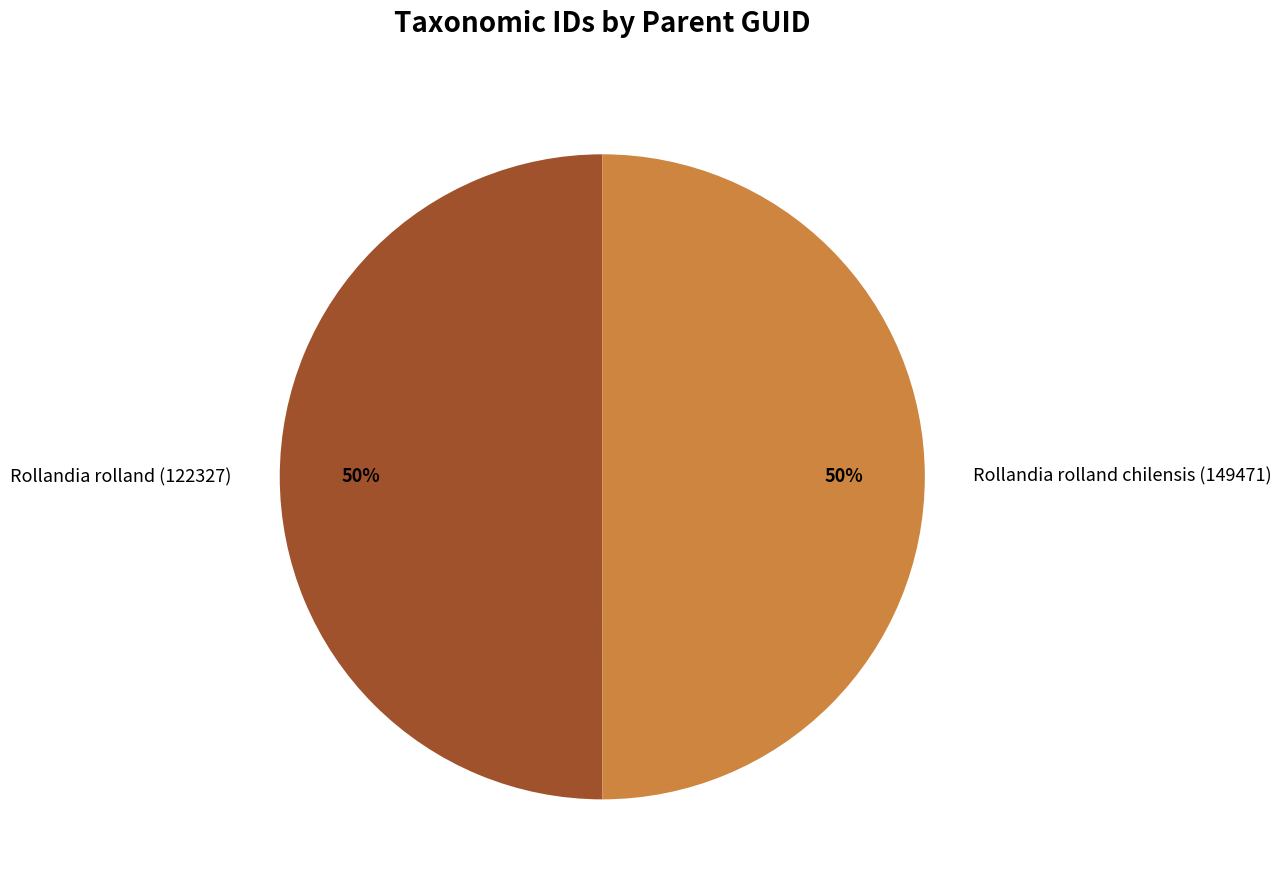

To the nearest percent, what portion does Rollandia rolland (122327) represent?

50%